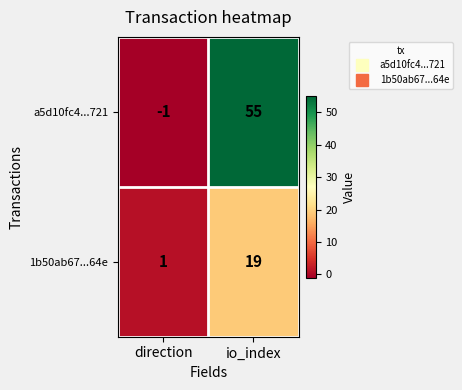

What is the minimum value shown in the chart?

-1